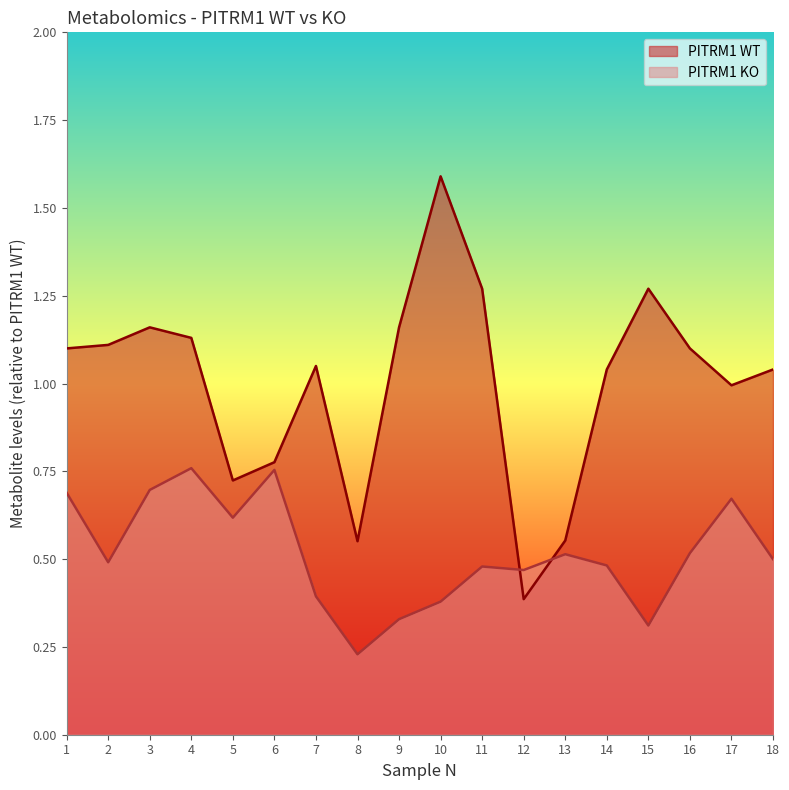

The PITRM1 KO series shows 0.7 at 3. True or false?

True